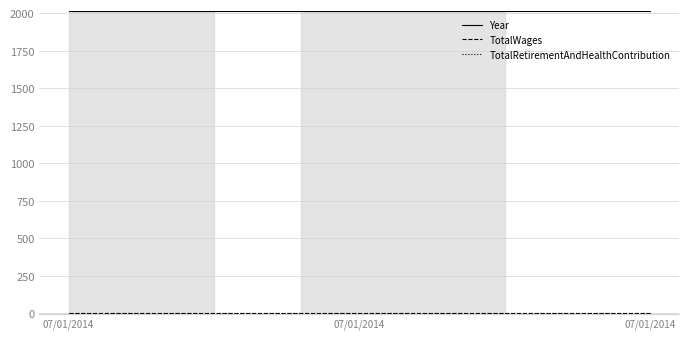

At how many categories does at least one series exceed 1787?

3